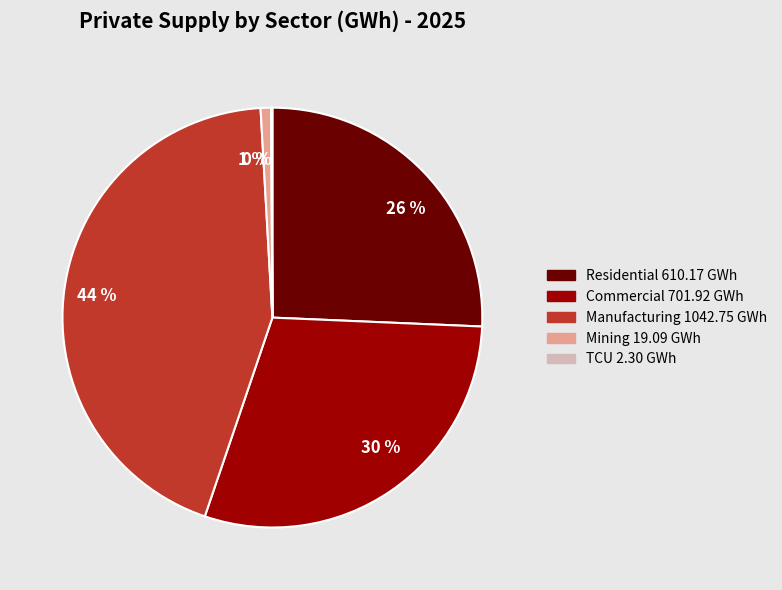

Which slice is the largest?

Manufacturing